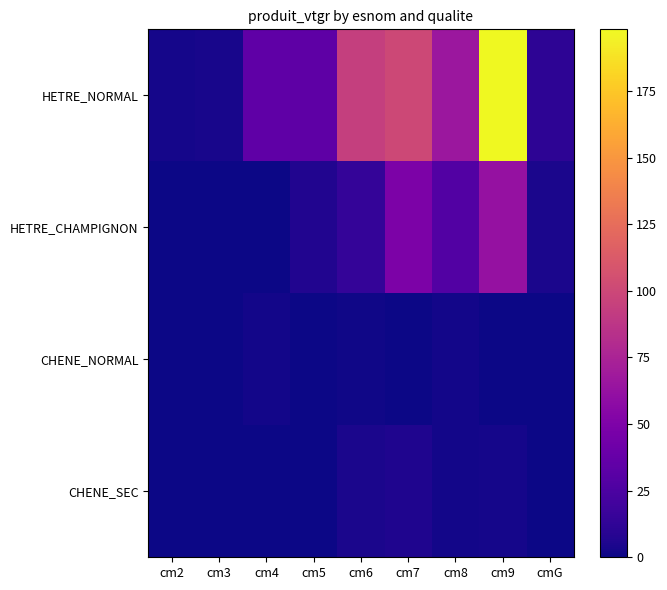

At how many categories does at least one series exceed 120?

1